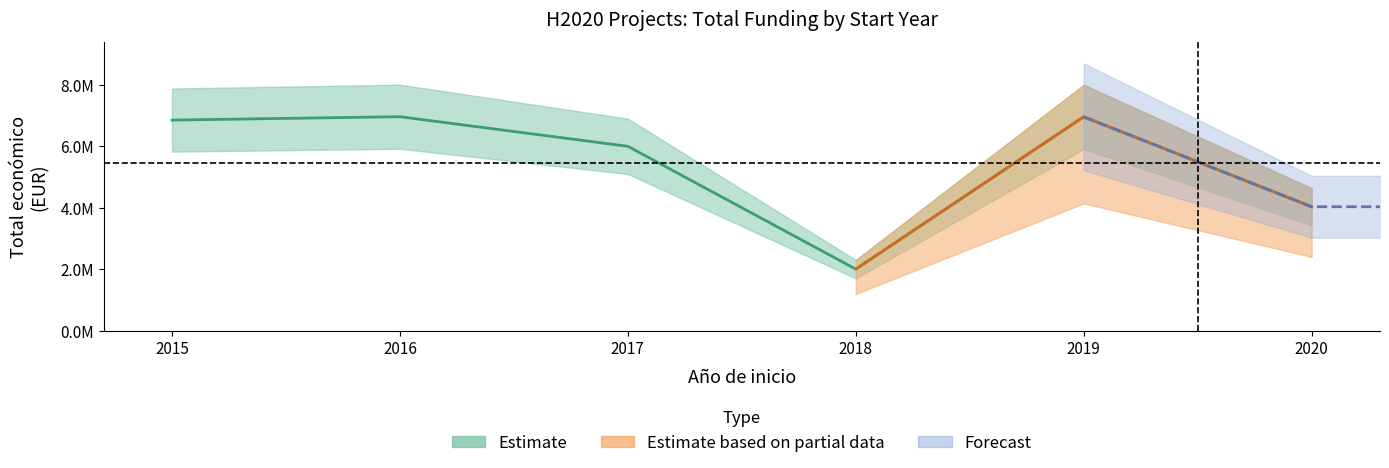

Reading left to right, extract all data points from this chart.

2015=6850000	2016=6960293	2017=5996175	2018=1998299	2019=6955758	2020=4029238